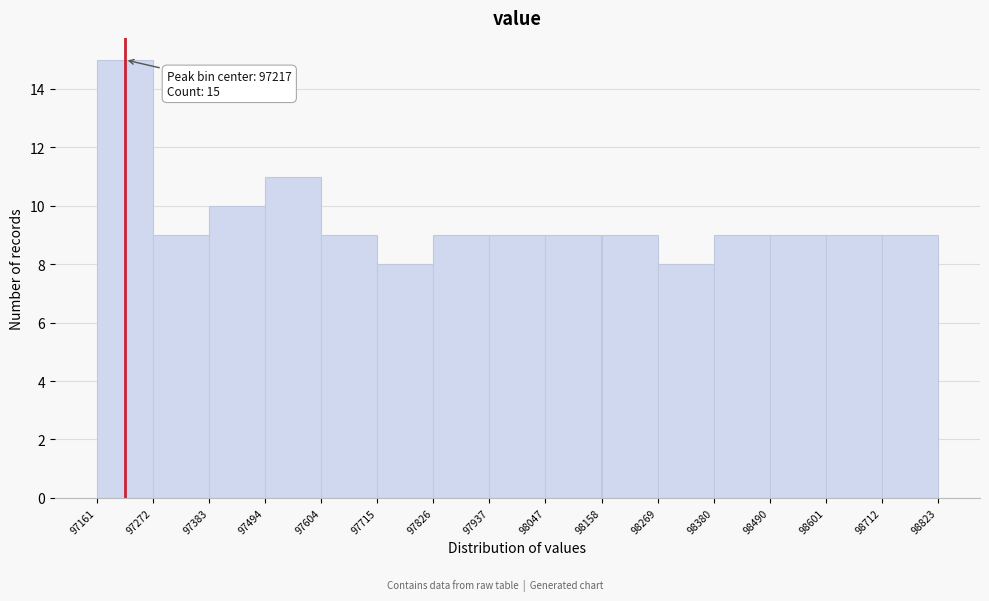

Which range on the x-axis has the tallest bar?

97161 to 97272